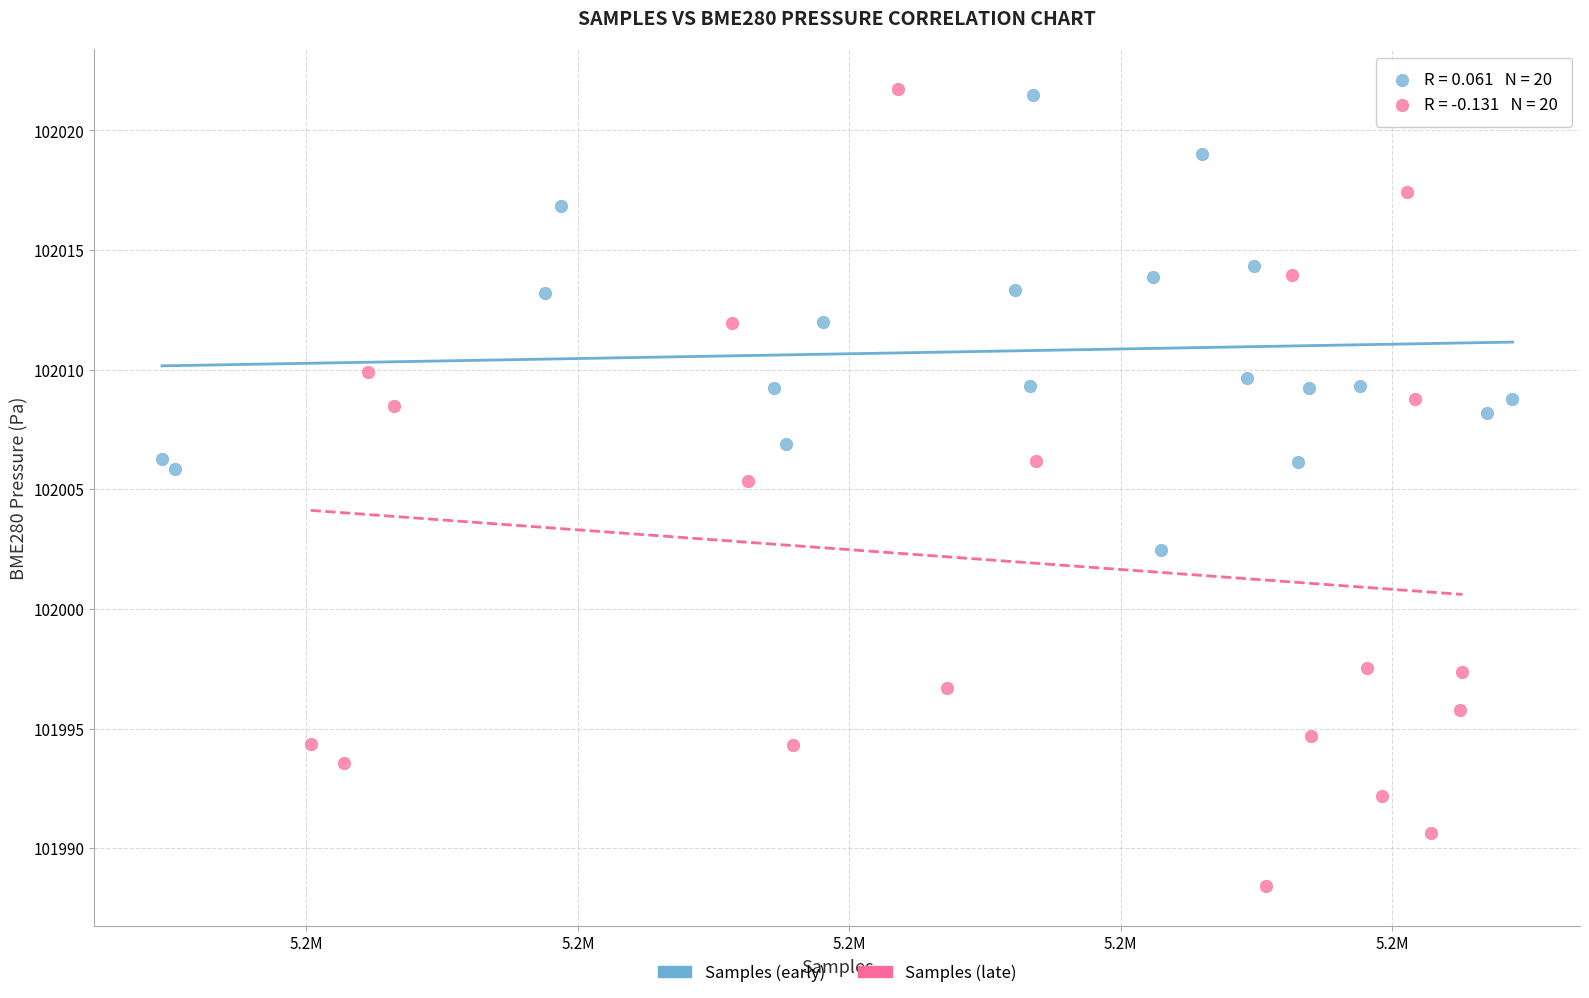

Which series has the largest Y range (max minus min)?

Samples (late)